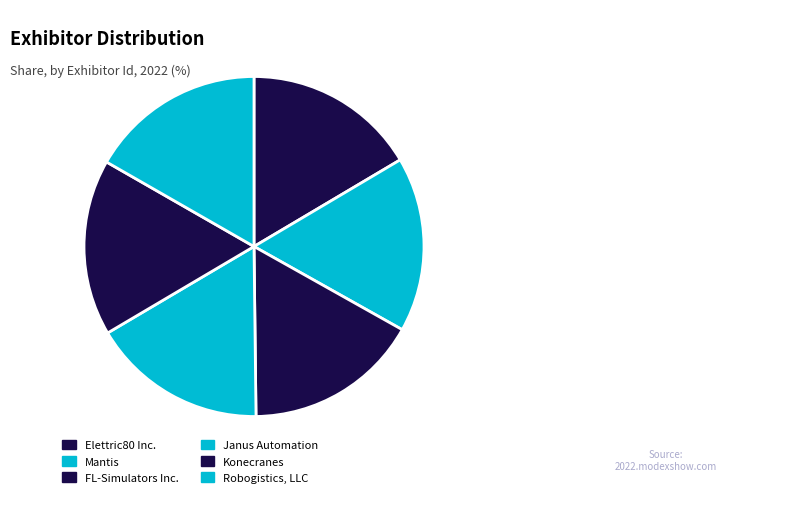

How many segments does this pie chart have?

6